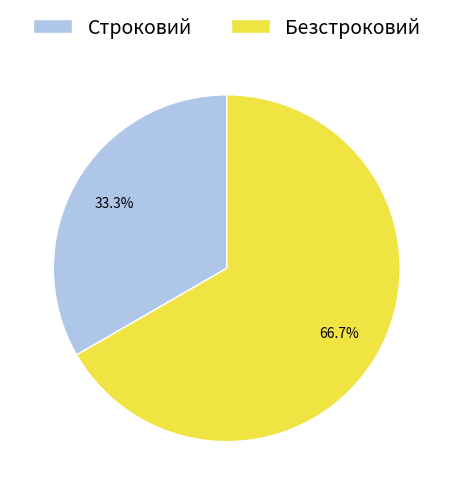

Is Строковий the majority of the pie?

No